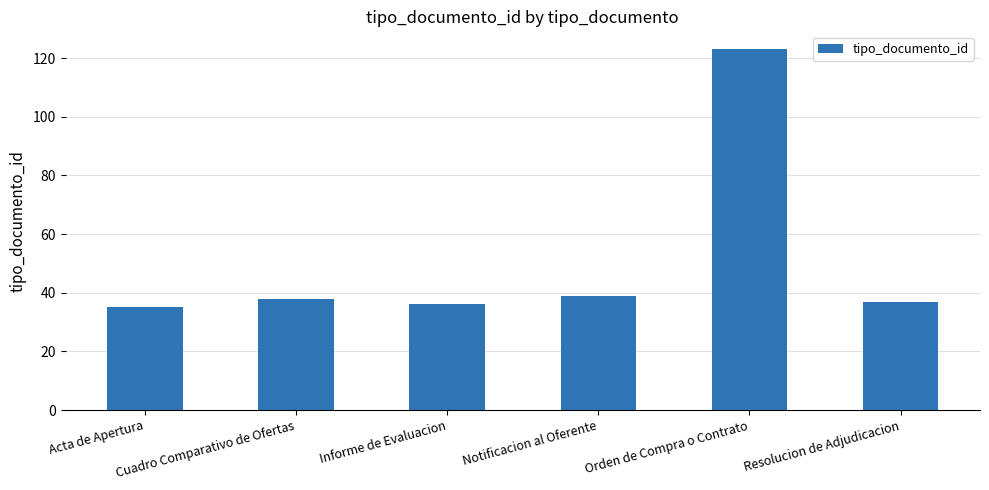

What is the change in value from Acta de Apertura to Notificacion al Oferente?

+4